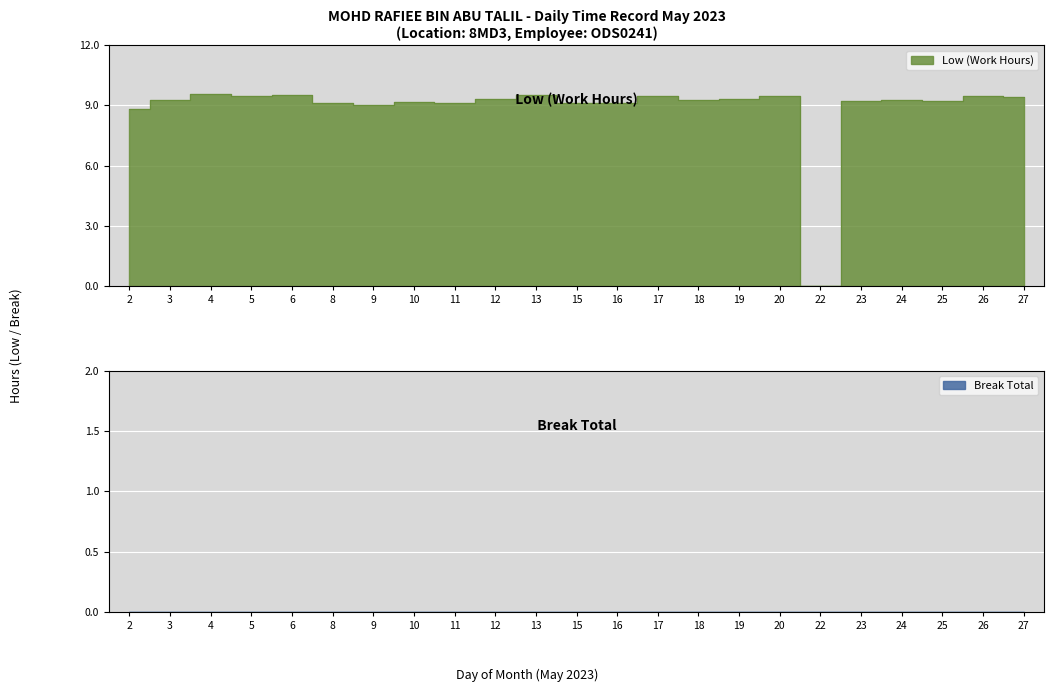

List the labels in order of value, smallest first.

22, 2, 9, 8, 11, 16, 15, 10, 23, 25, 18, 3, 24, 12, 19, 27, 5, 17, 26, 20, 13, 6, 4